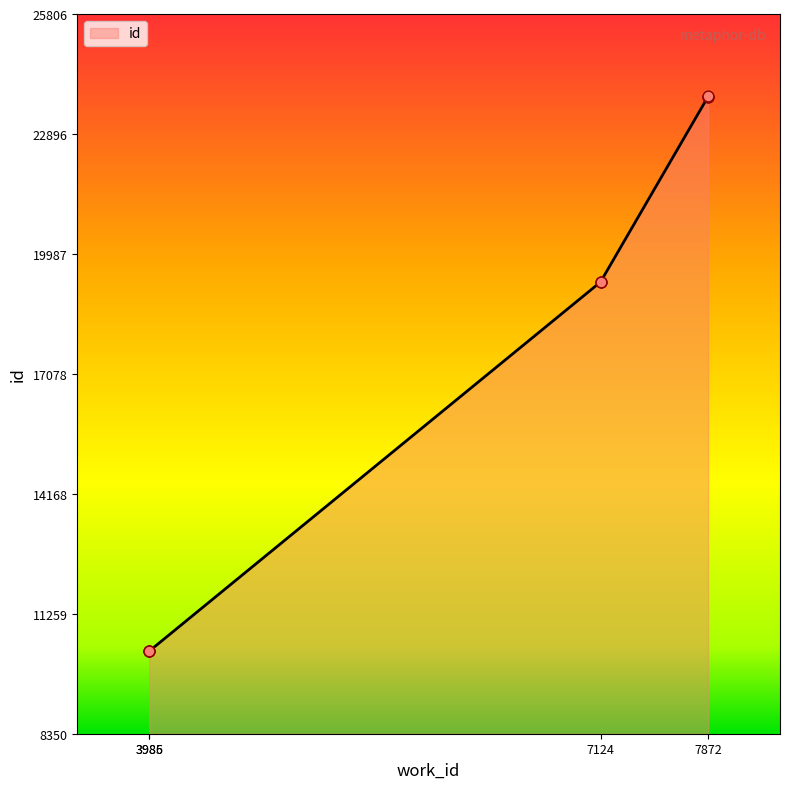

What is the ratio of the value at 7872 to the value at 7124?

1.2